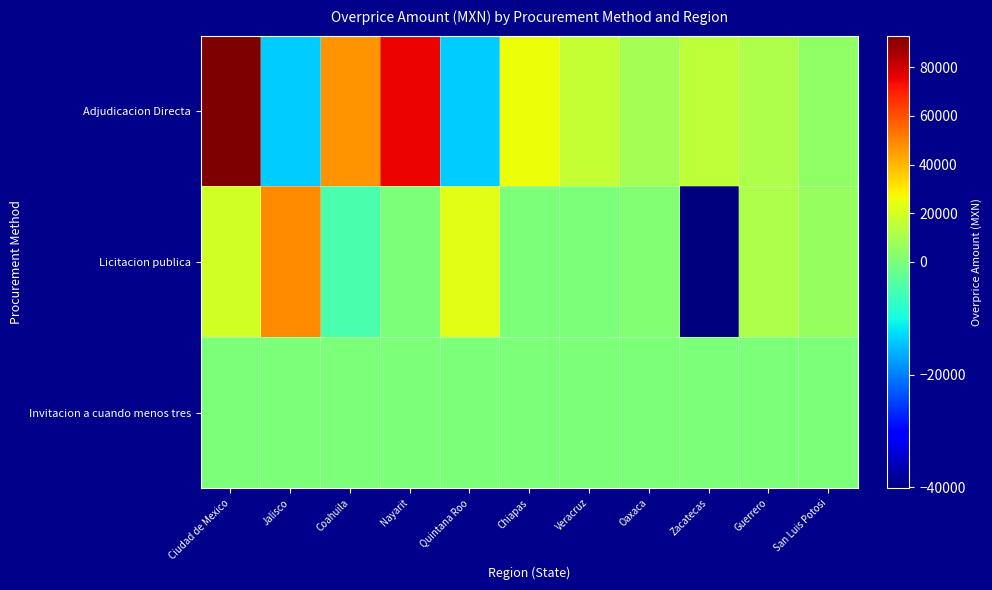

Which series has the widest spread of values?

Adjudicacion Directa